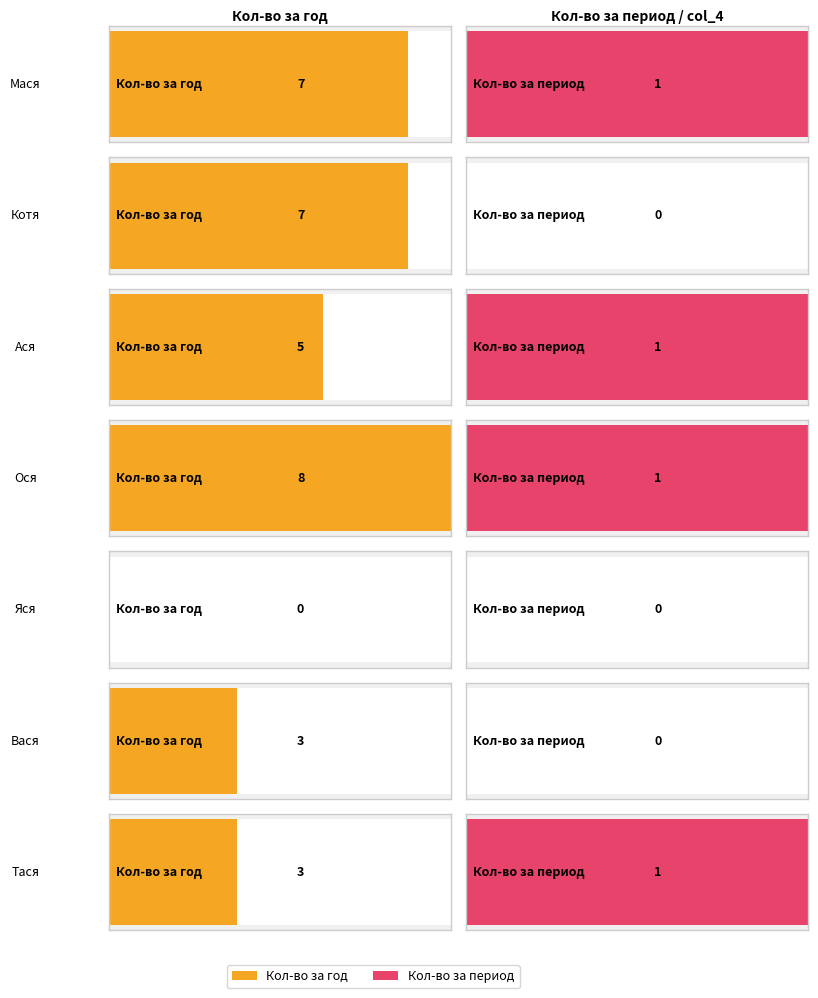

How many values in col_4 are above zero?

4